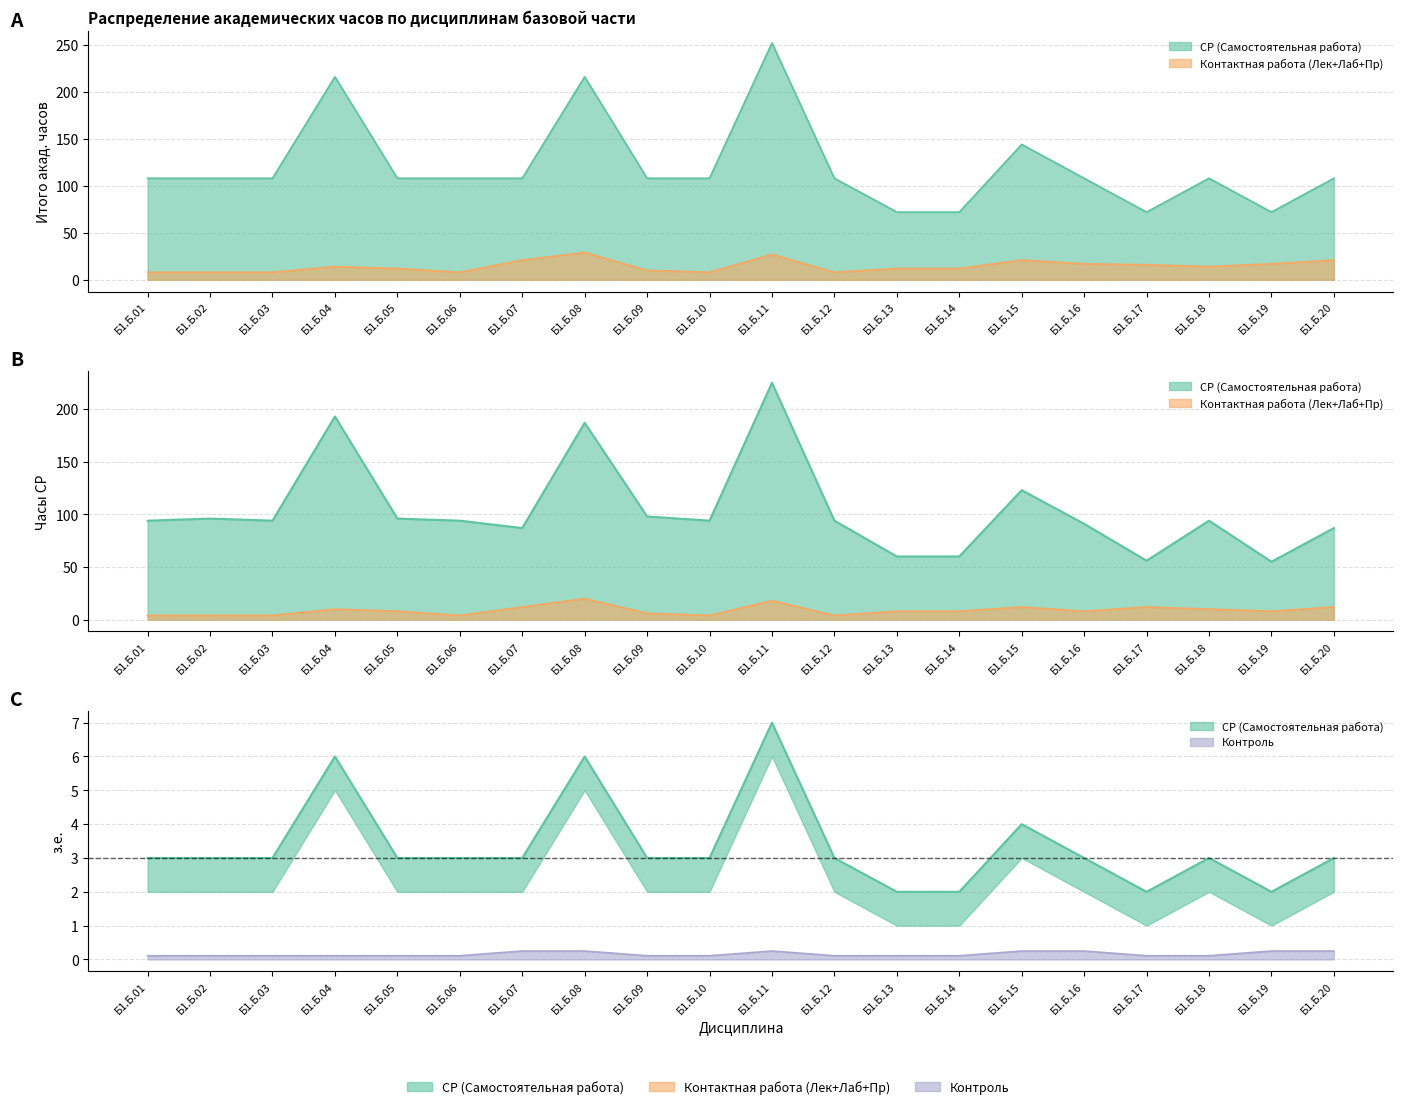

List the labels in order of СР (Самостоятельная работа) value, smallest first.

Б1.Б.19, Б1.Б.17, Б1.Б.13, Б1.Б.14, Б1.Б.07, Б1.Б.20, Б1.Б.16, Б1.Б.01, Б1.Б.03, Б1.Б.06, Б1.Б.10, Б1.Б.12, Б1.Б.18, Б1.Б.02, Б1.Б.05, Б1.Б.09, Б1.Б.15, Б1.Б.08, Б1.Б.04, Б1.Б.11